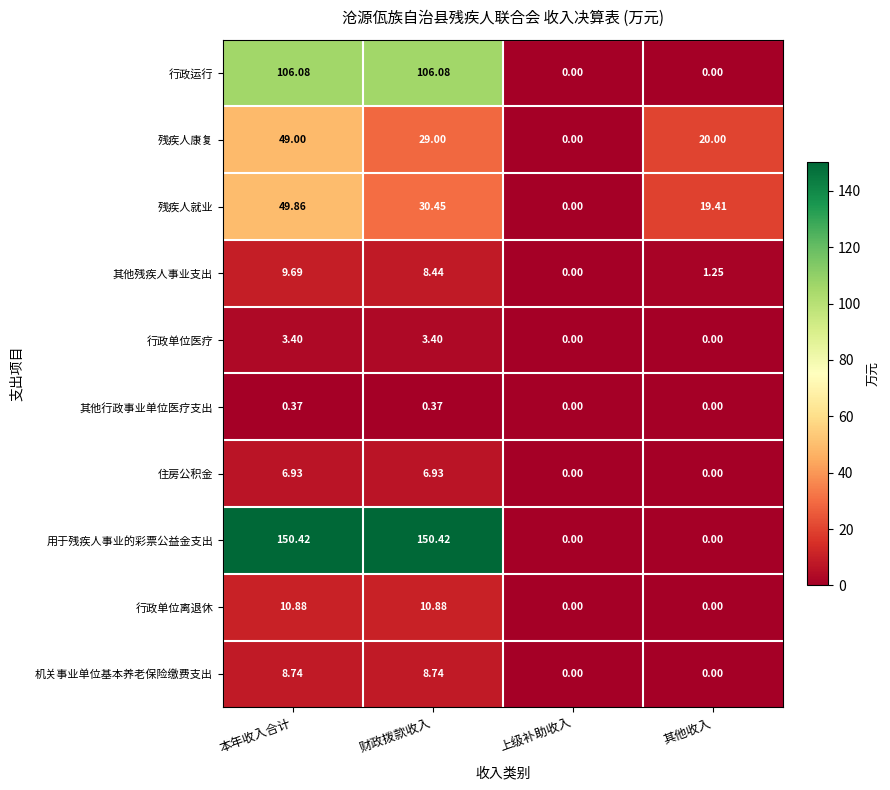

Which series has the largest total across all categories?

用于残疾人事业的彩票公益金支出